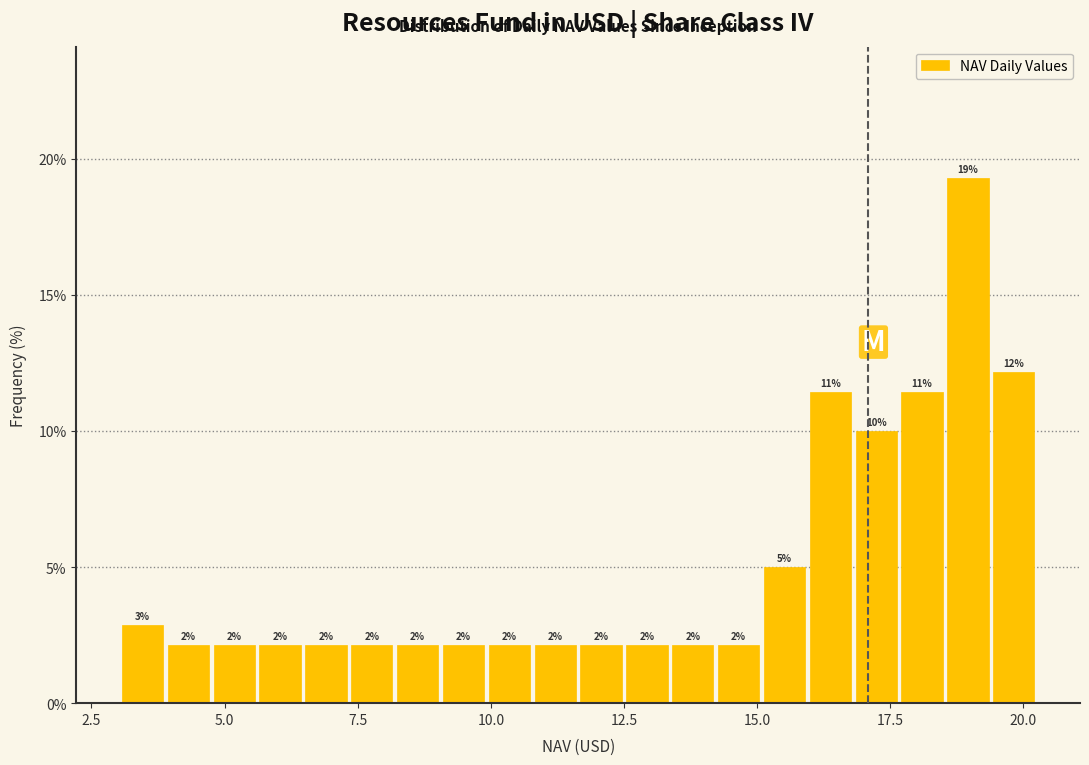

Around what value on the x-axis is the tallest bar? Give the approximate position of its centre, as read against the axis.

19.0